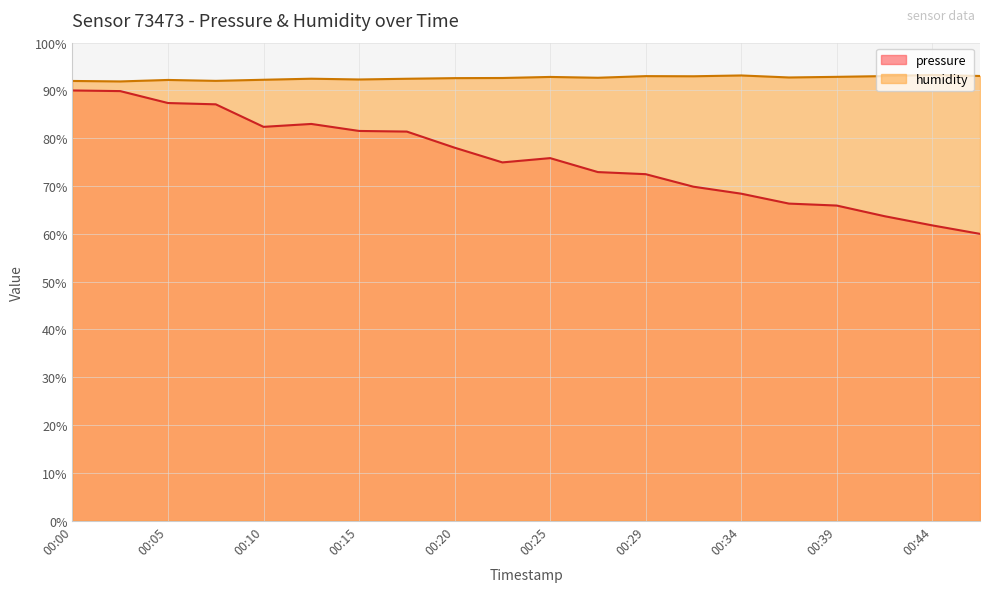

Where does the pressure series first go above 75?

00:00